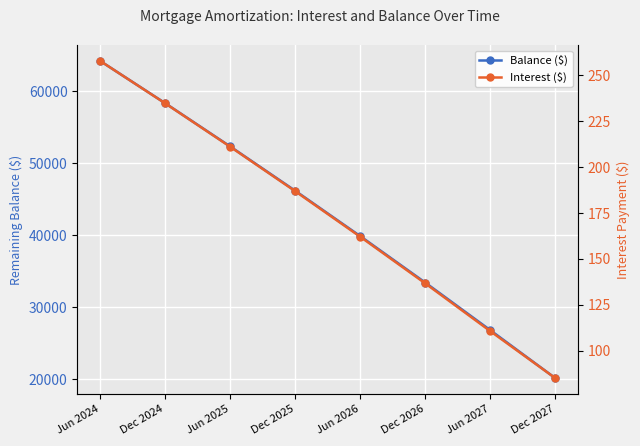

Reading left to right, transcribe all the data shown in this chart.

Balance ($): 64207.0	58339.0	52333.0	46182.0	39882.0	33430.0	26825.0	20163.0
Interest ($): 258.0	234.8	211.2	186.9	162.1	136.6	110.6	84.9